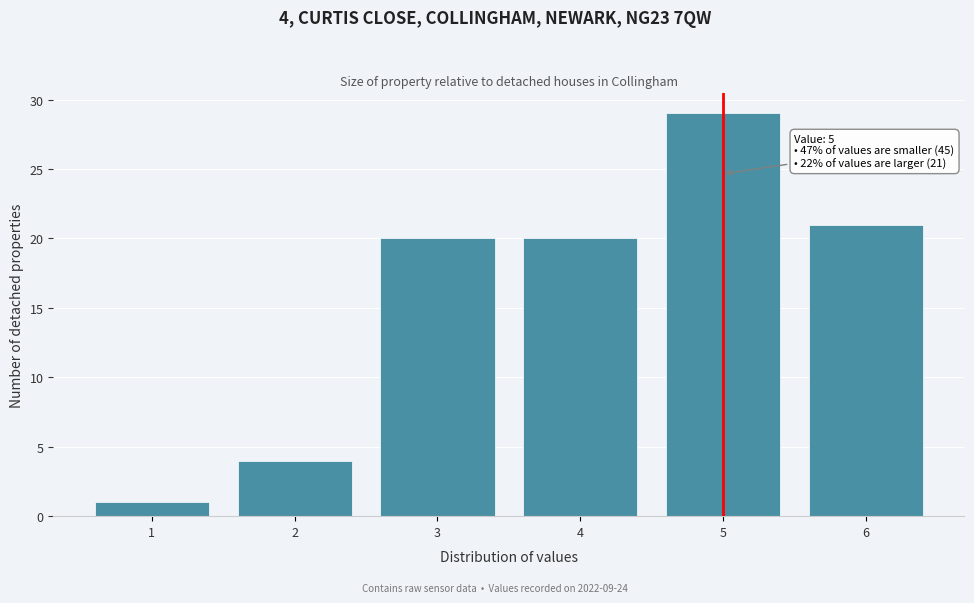

Reading left to right, transcribe all the data shown in this chart.

1=1	2=4	3=20	4=20	5=29	6=21